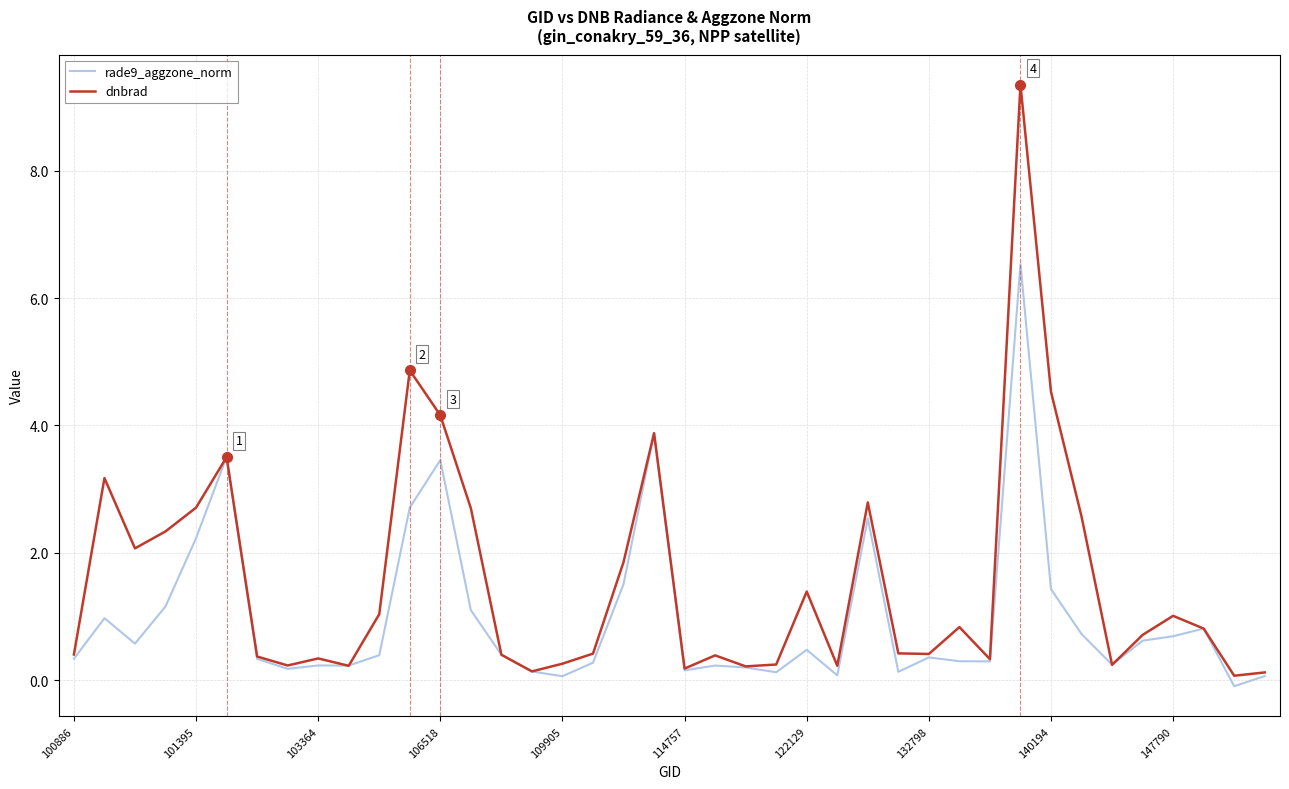

What is the greatest value displayed?

9.4